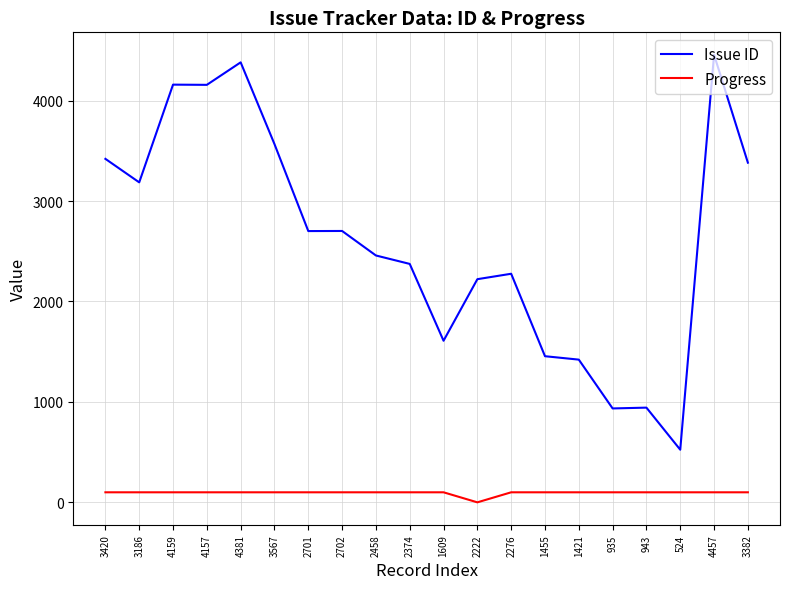

Which series changed the most between 2458 and 1455?

Issue ID